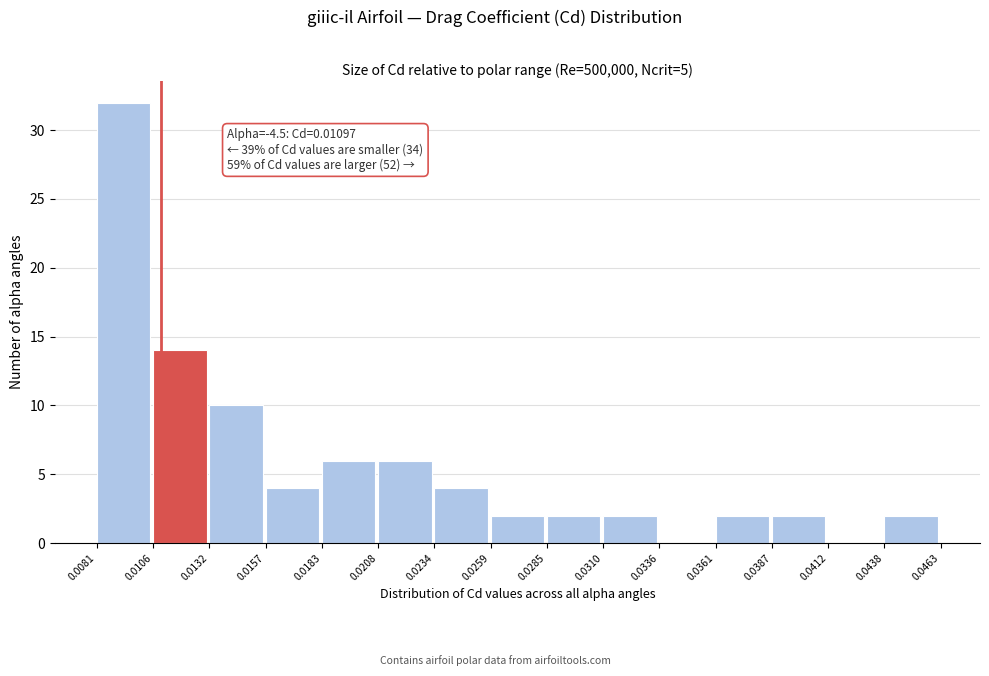

Which range on the x-axis has the tallest bar?

0.0081 to 0.0106